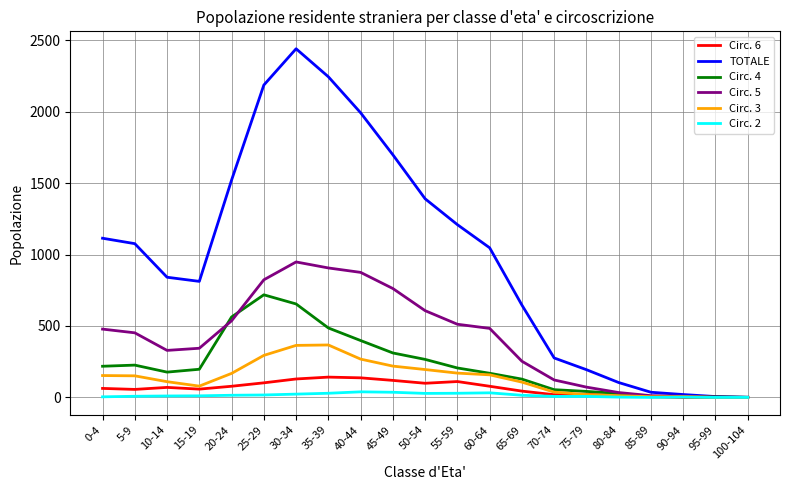

Which series has the widest spread of values?

TOTALE